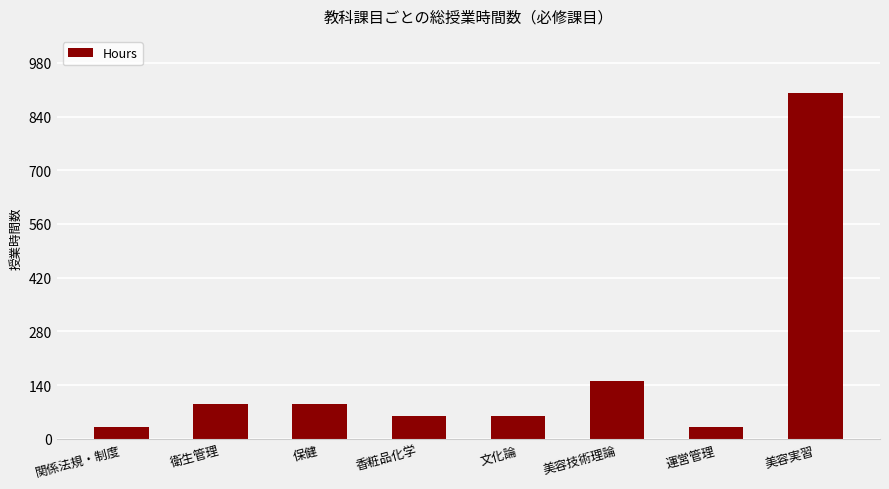

What is the smallest value displayed?

30